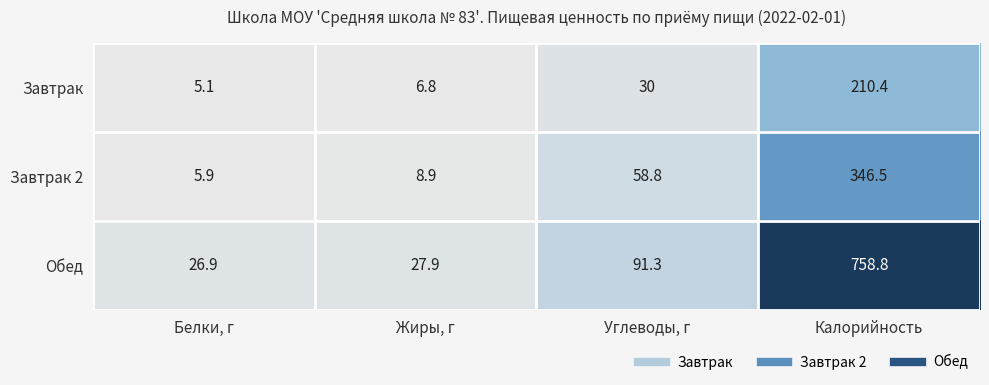

How many categories are shown in the chart?

4